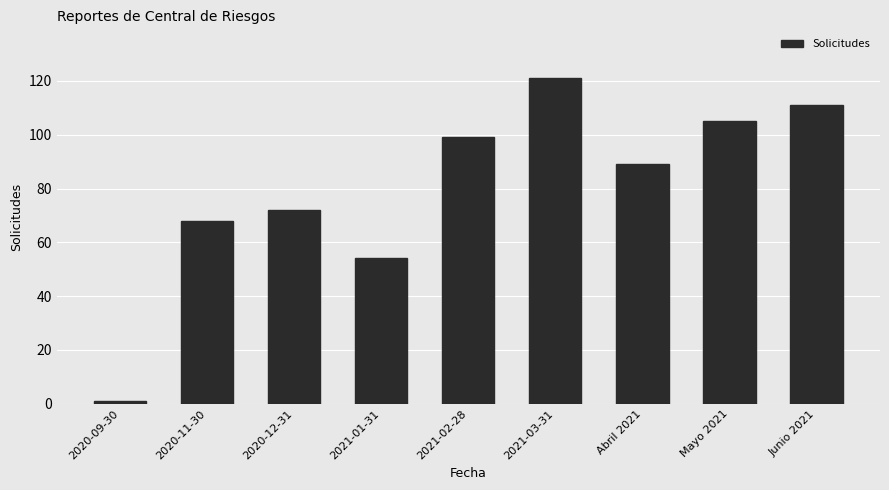

Are the bars horizontal?

No